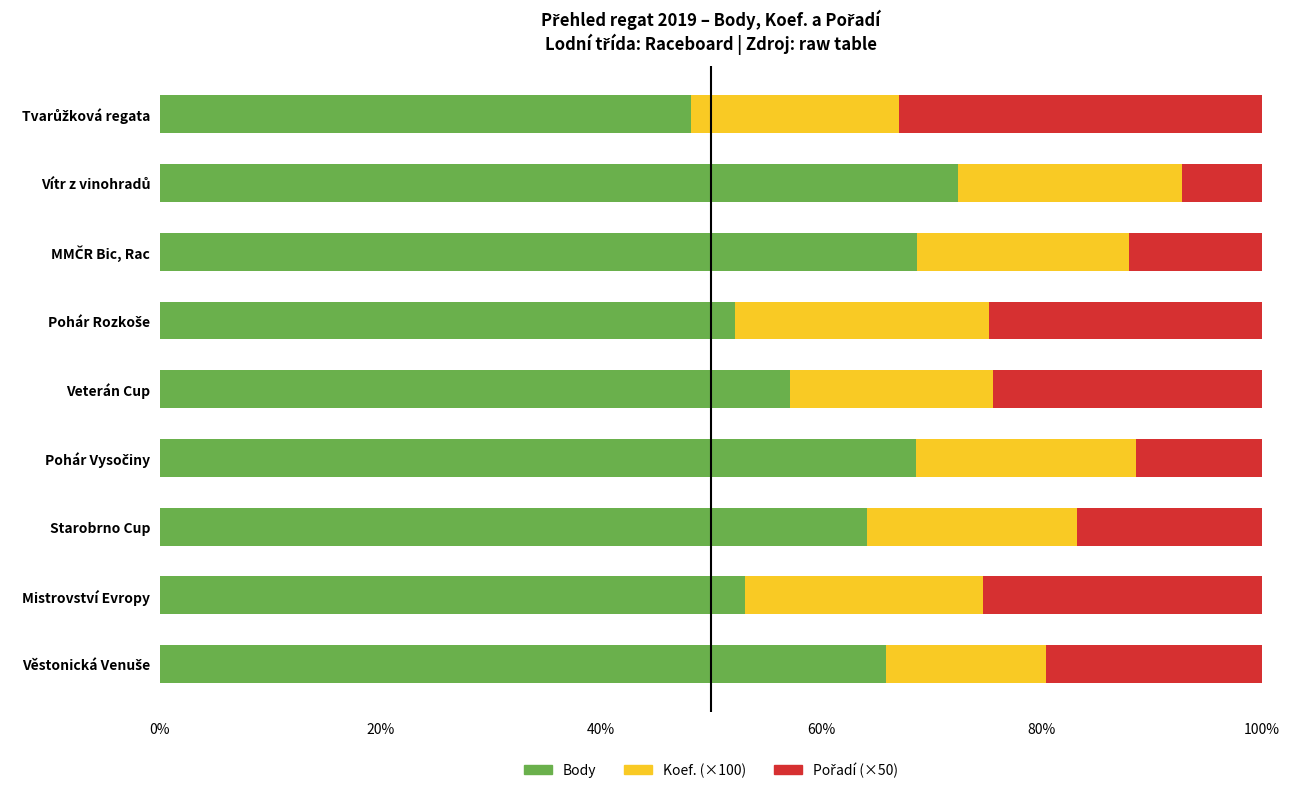

What is the total value across all series at Starobrno Cup?

100.0